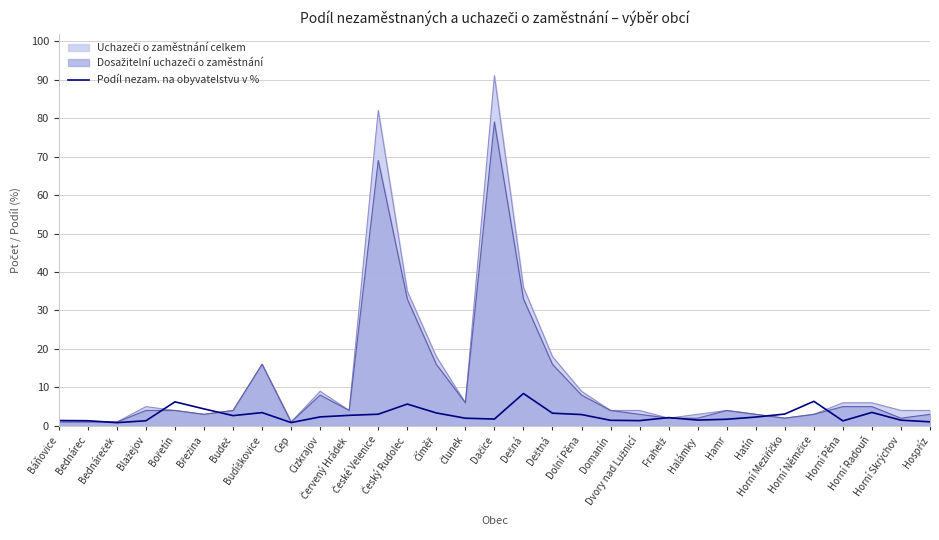

Is it true that the value at Dačice is 2.6?

False